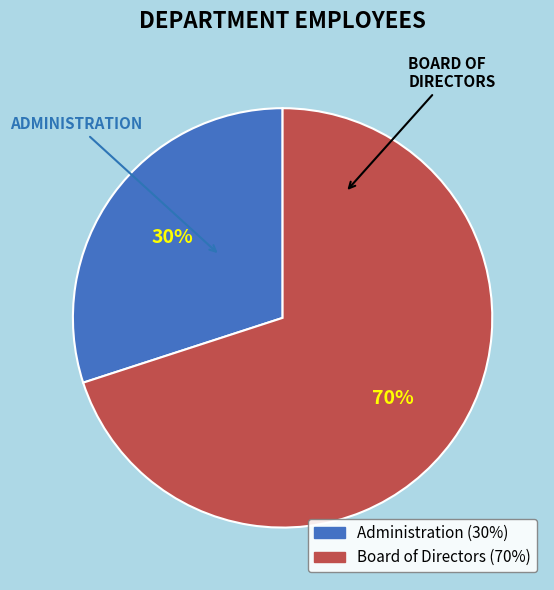

To the nearest percent, what percentage of the pie is Board of Directors?

70%